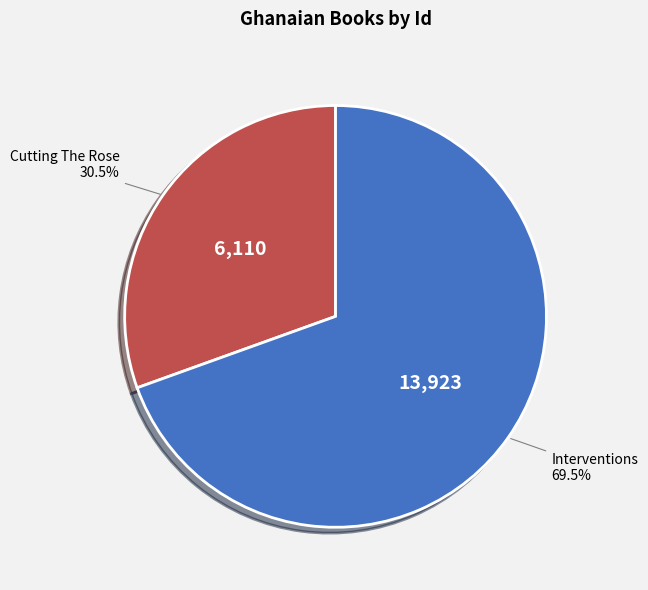

How many segments does this pie chart have?

2